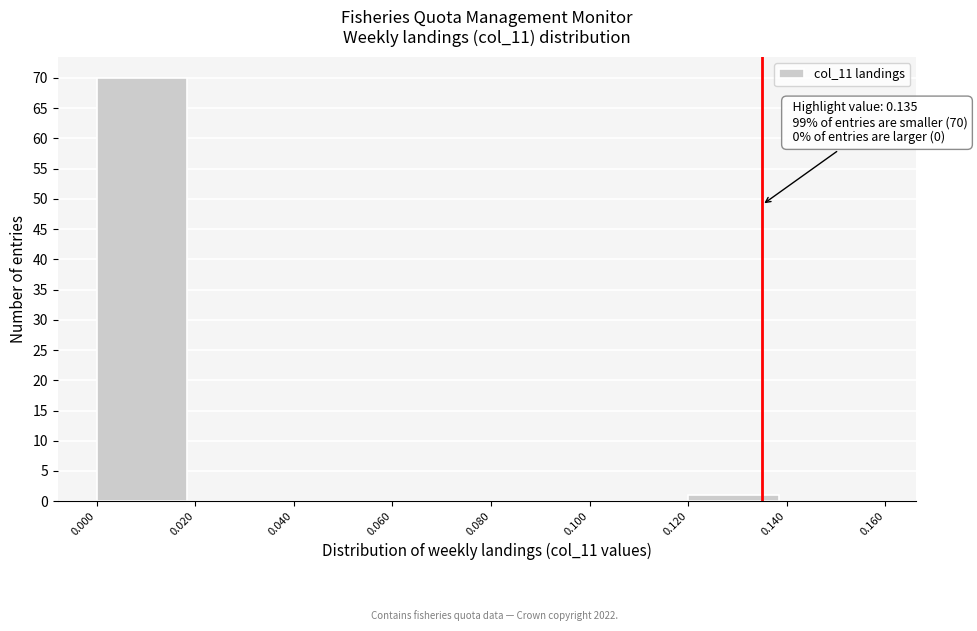

Which range on the x-axis has the tallest bar?

0.000 to 0.020